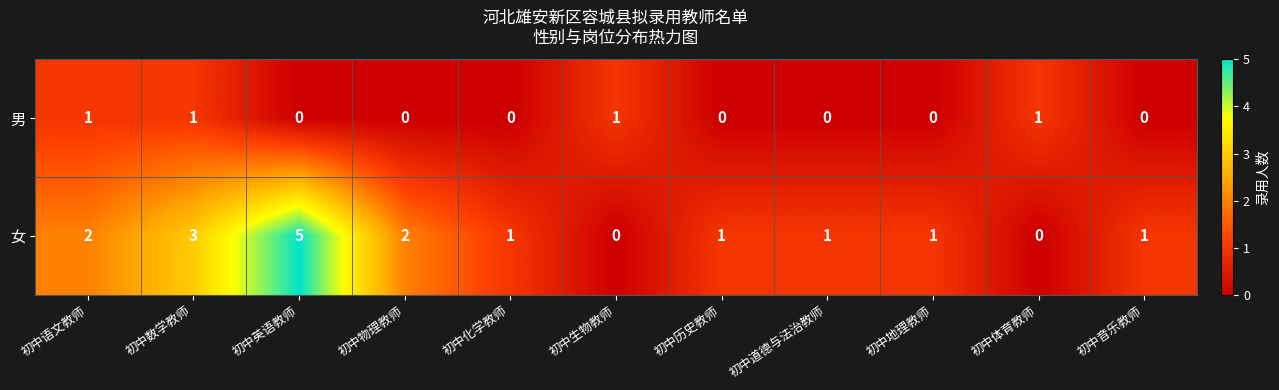

At how many categories does at least one series exceed 4?

1